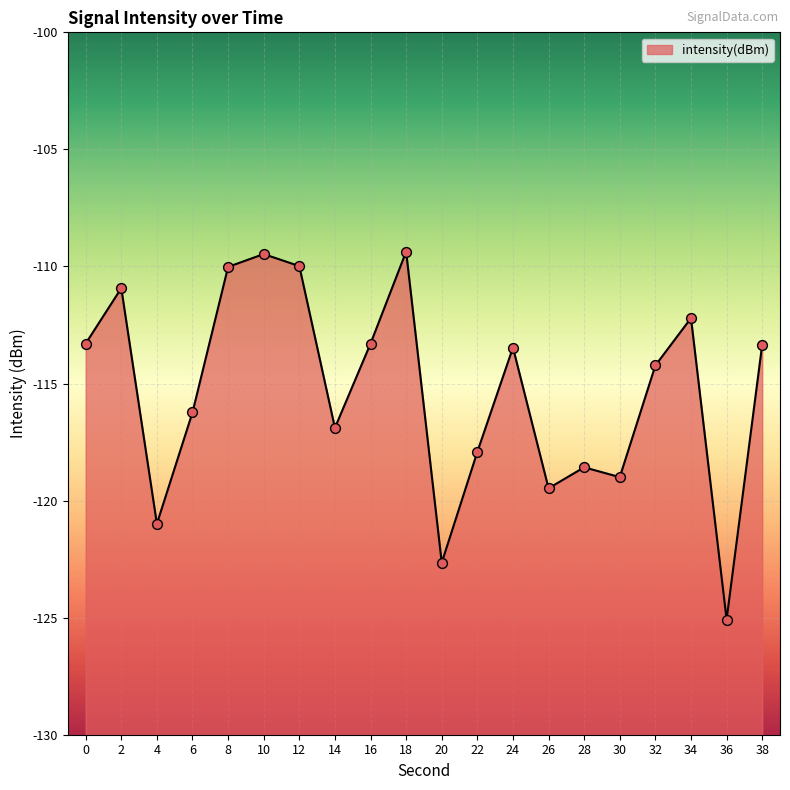

Which has a higher value, 16 or 32?

16